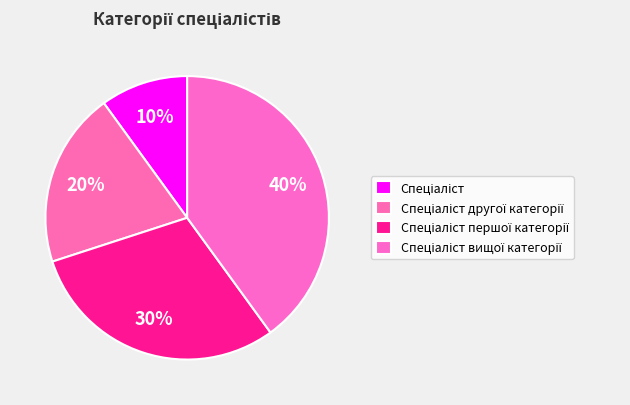

How many segments does this pie chart have?

4